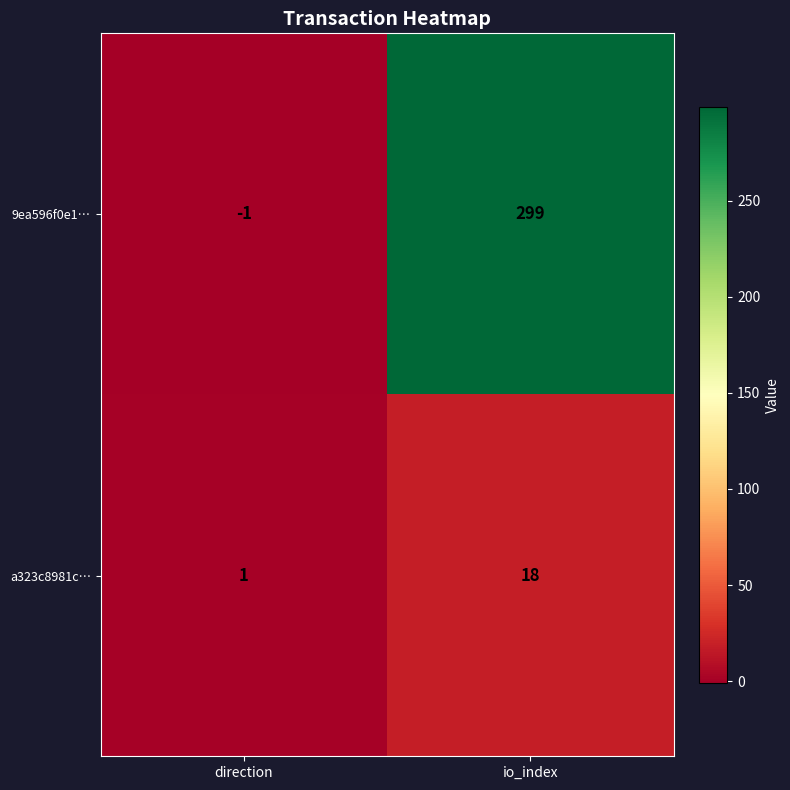

What is the difference between the highest and lowest values at direction?

2